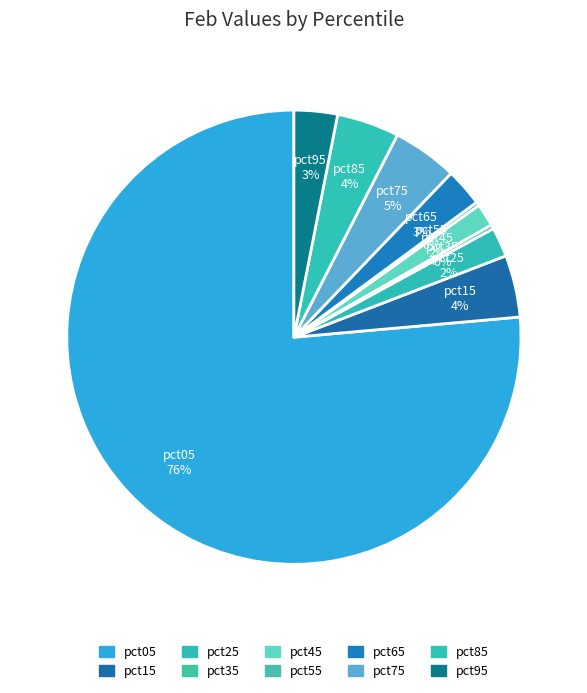

Does pct05 account for over 50% of the chart?

Yes